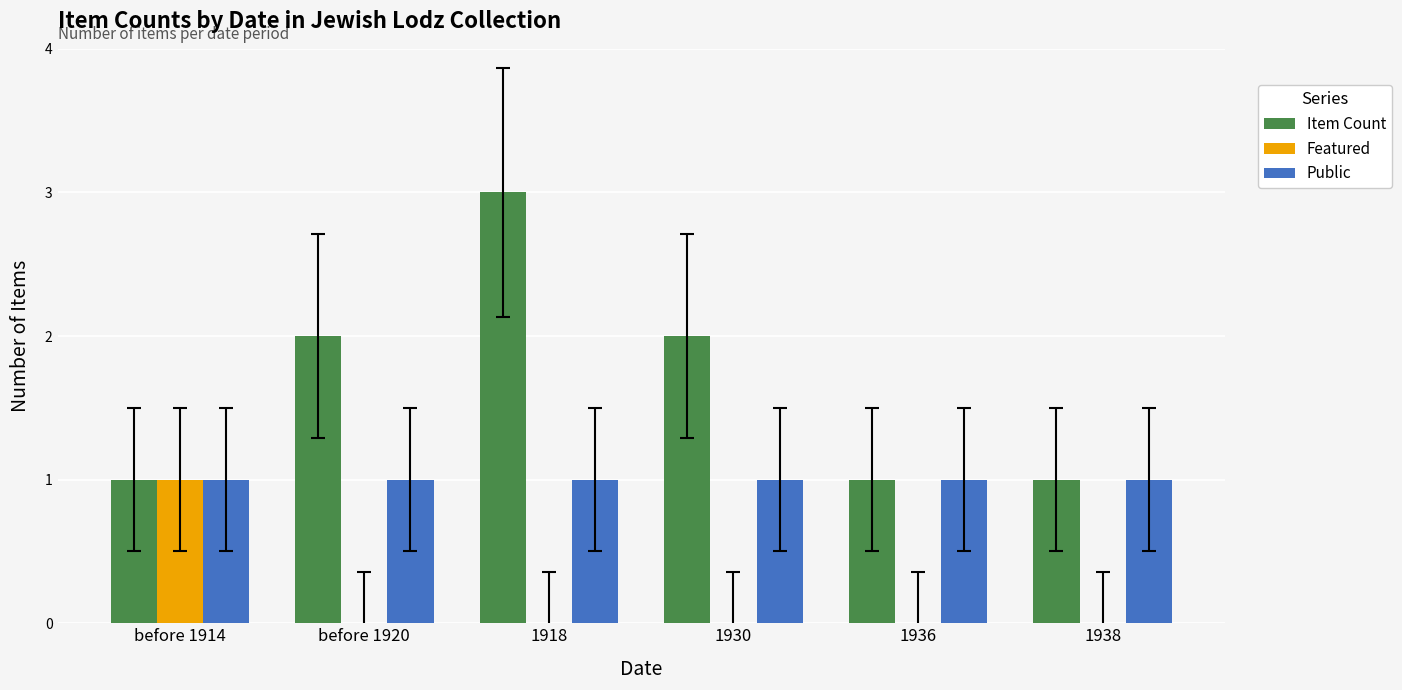

What is the total value across all series at 1918?

4